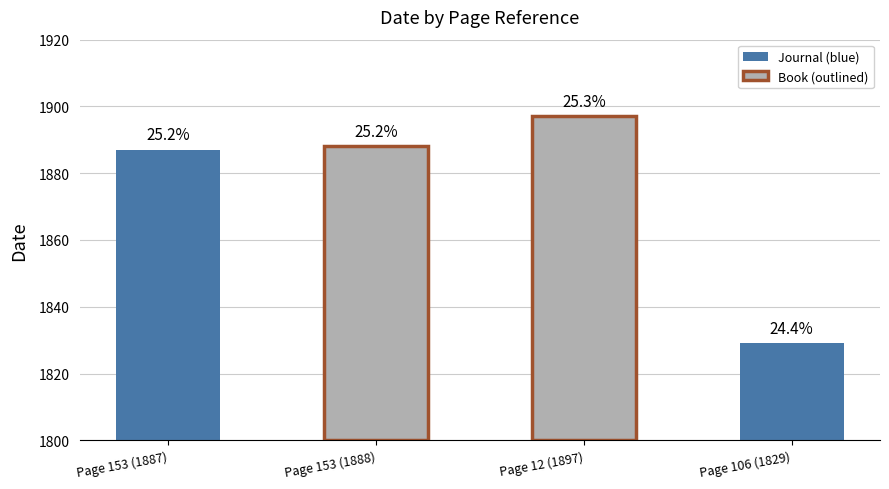

True or false: the data shows 838 at Page 153 (1888).

False